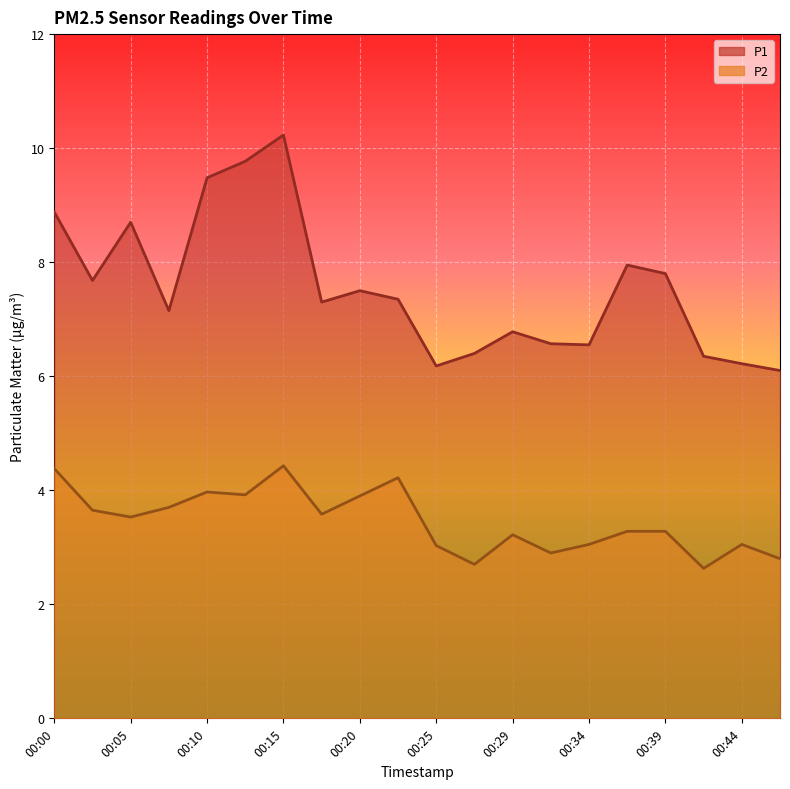

Is it true that P2 equals 2.2 at 00:05?

False